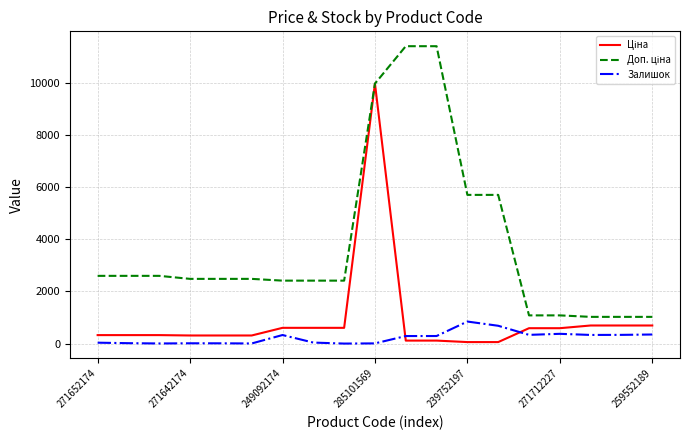

Does the chart display data point markers on the line(s)?

No